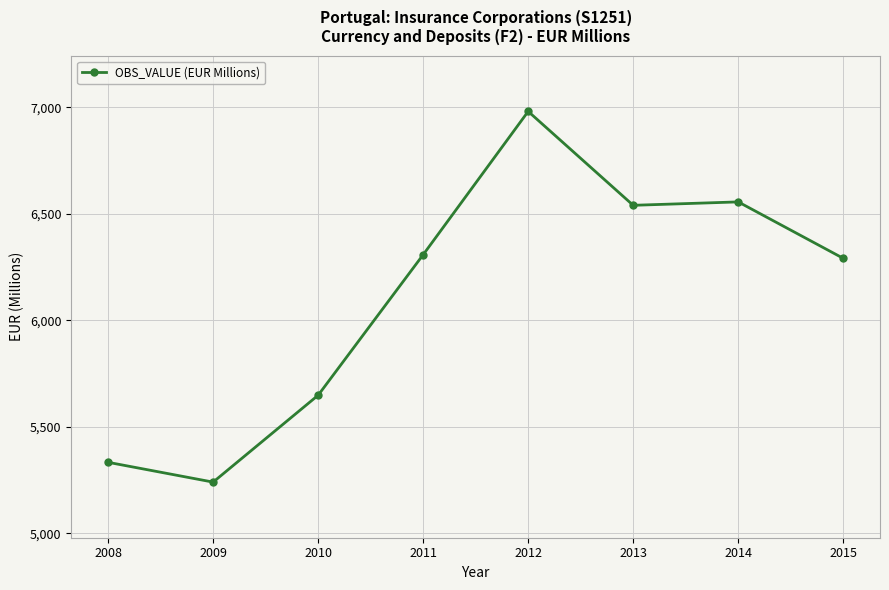

Which has a higher value, 2012 or 2011?

2012